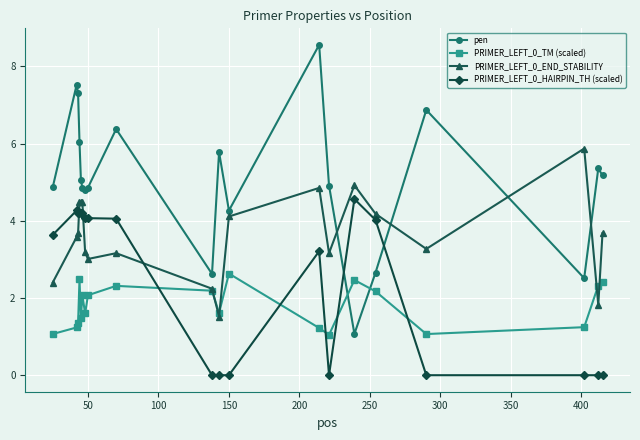

True or false: pen has more than 2 points higher than both neighbors.

True